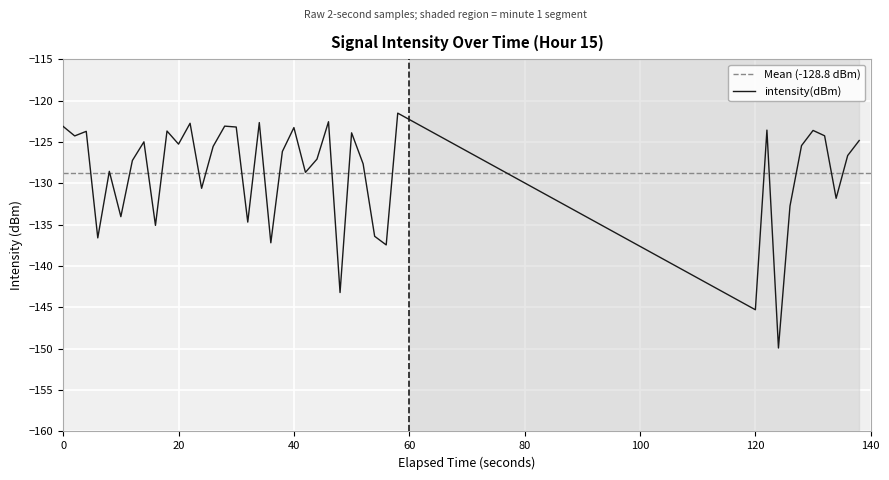

What is the highest value of the intensity(dBm) series?

-121.5